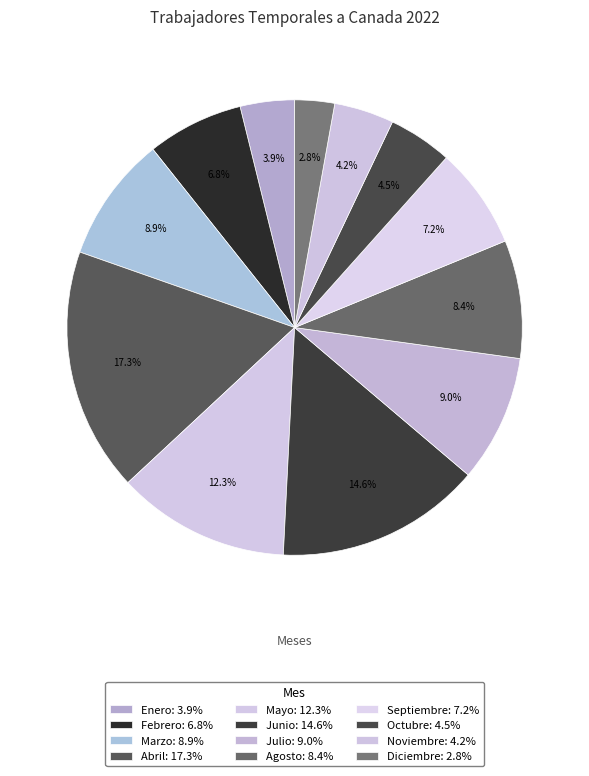

Is there any slice that represents more than half of the pie?

No